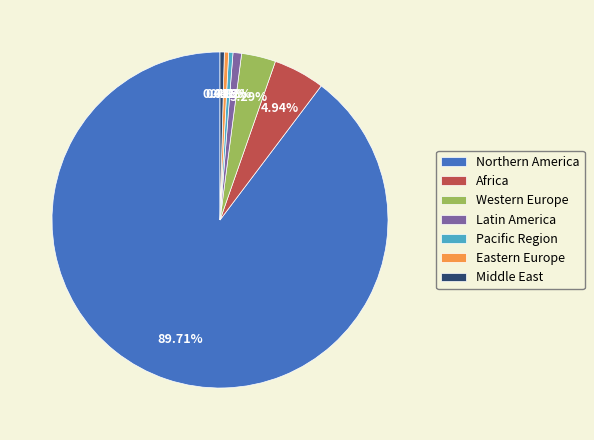

The Pacific Region slice represents 5% of the pie. True or false?

False